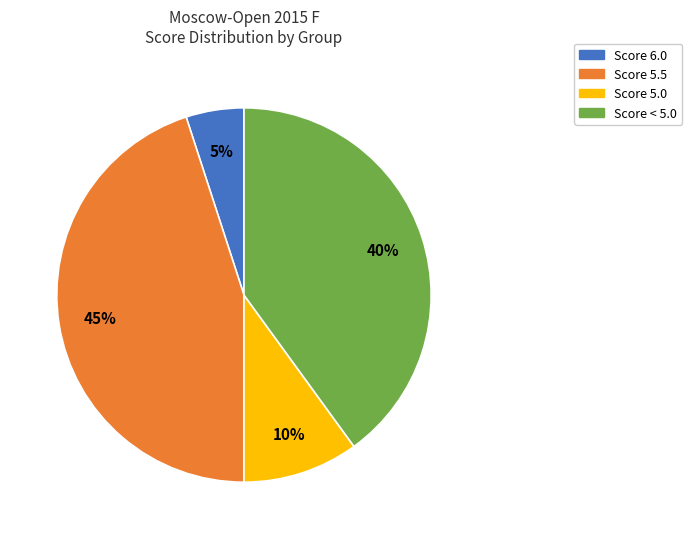

To the nearest percent, what is the difference between the largest and smallest slice percentages?

40%